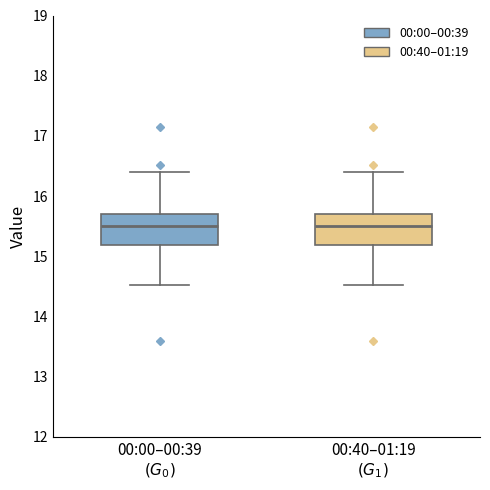

Where is the upper edge of the box for 00:40–01:19 $(G_1)$ on the y-axis? The values are not printed on the chart, so give them approximately, as read against the axis.

15.7